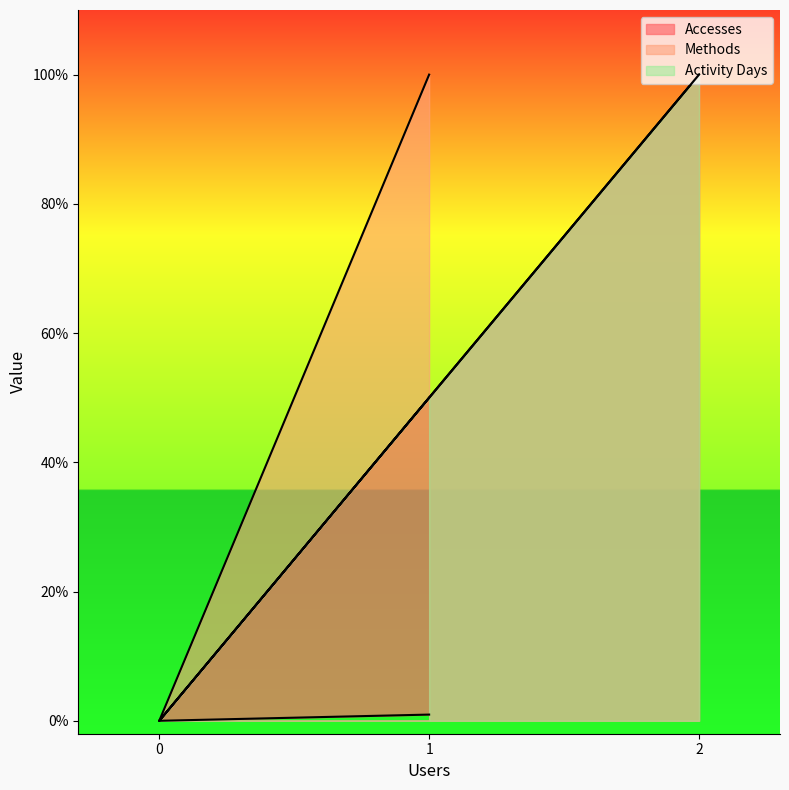

What is the sum of all Methods values?

200.0